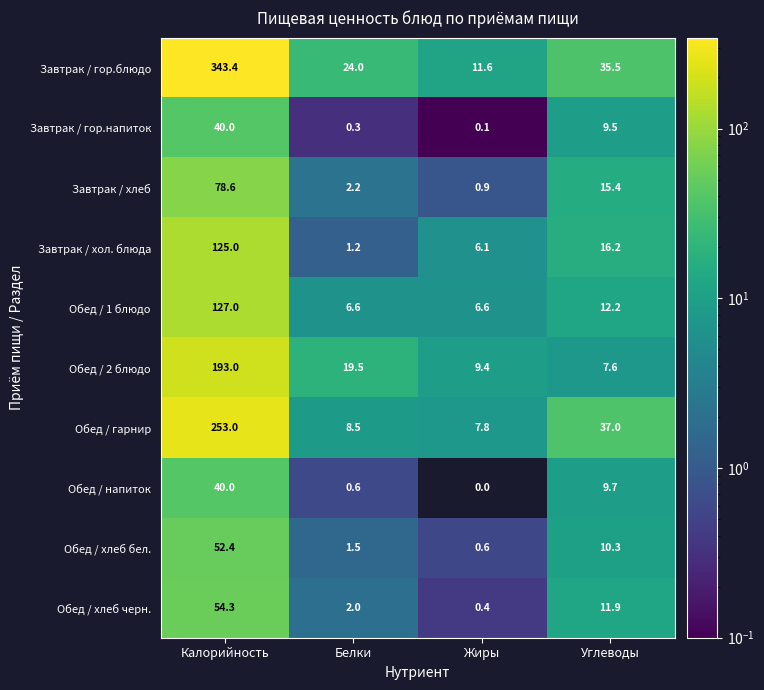

True or false: Обед / напиток has a value of 0.0 at Жиры.

True